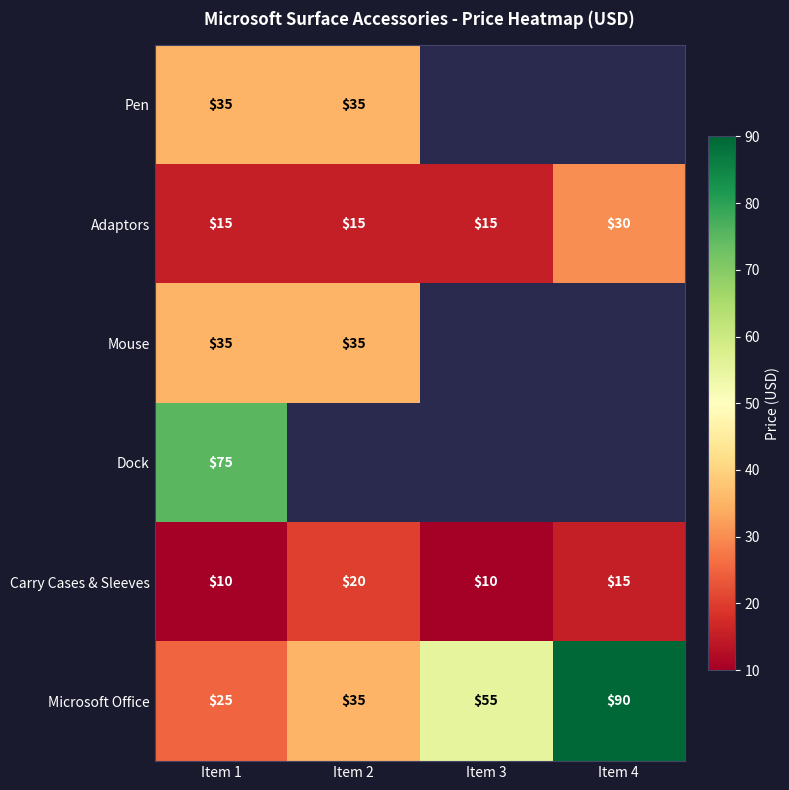

Between Item 1 and Item 4, which is larger?

Item 4